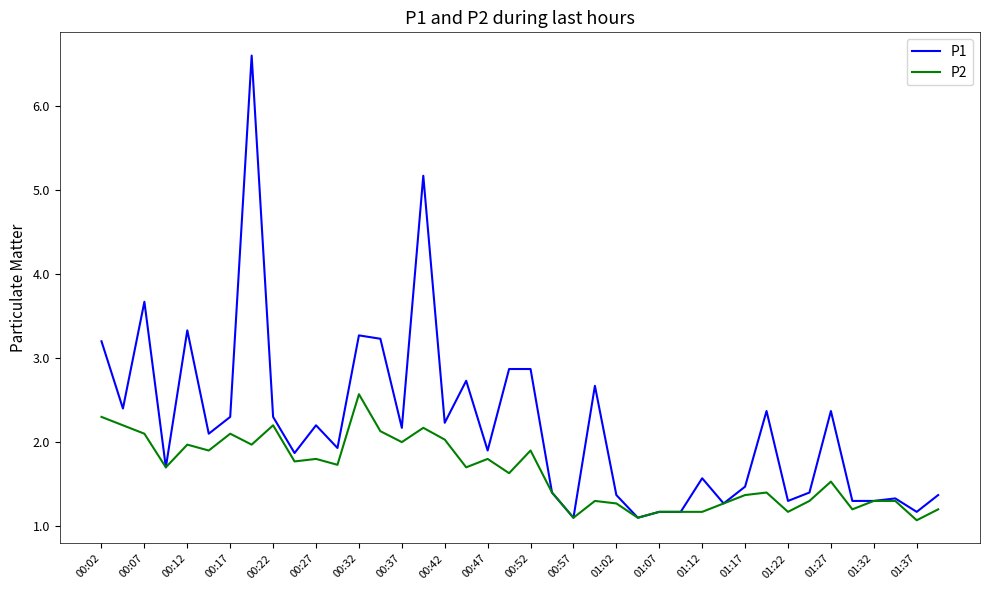

List the series in order of their overall mean, lowest first.

P2, P1